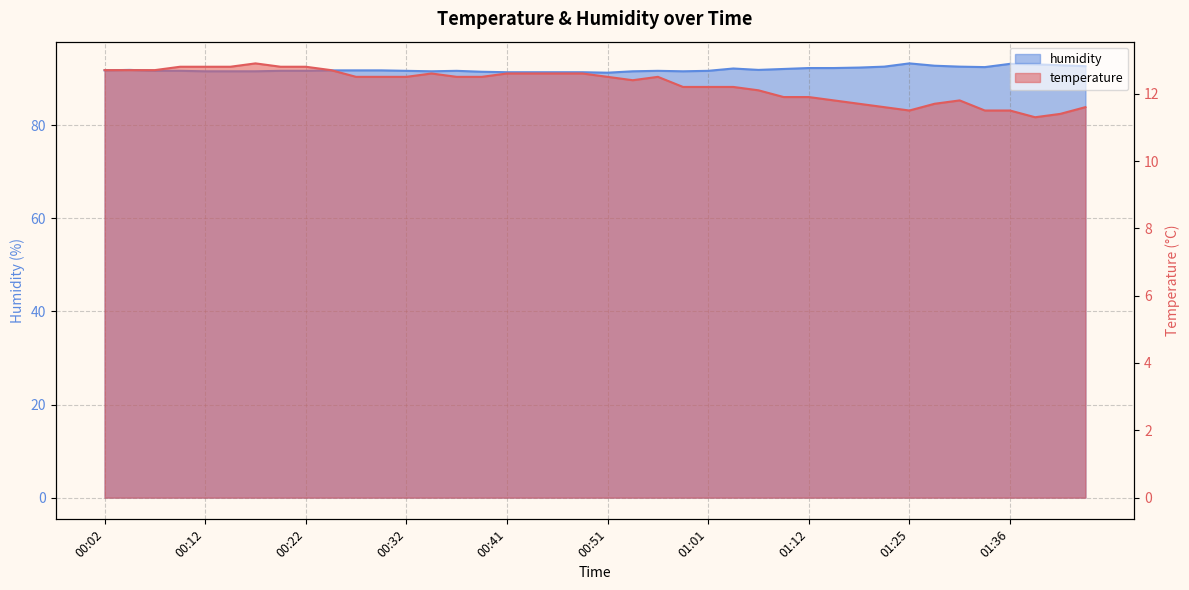

At which label does humidity reach its minimum?

00:51